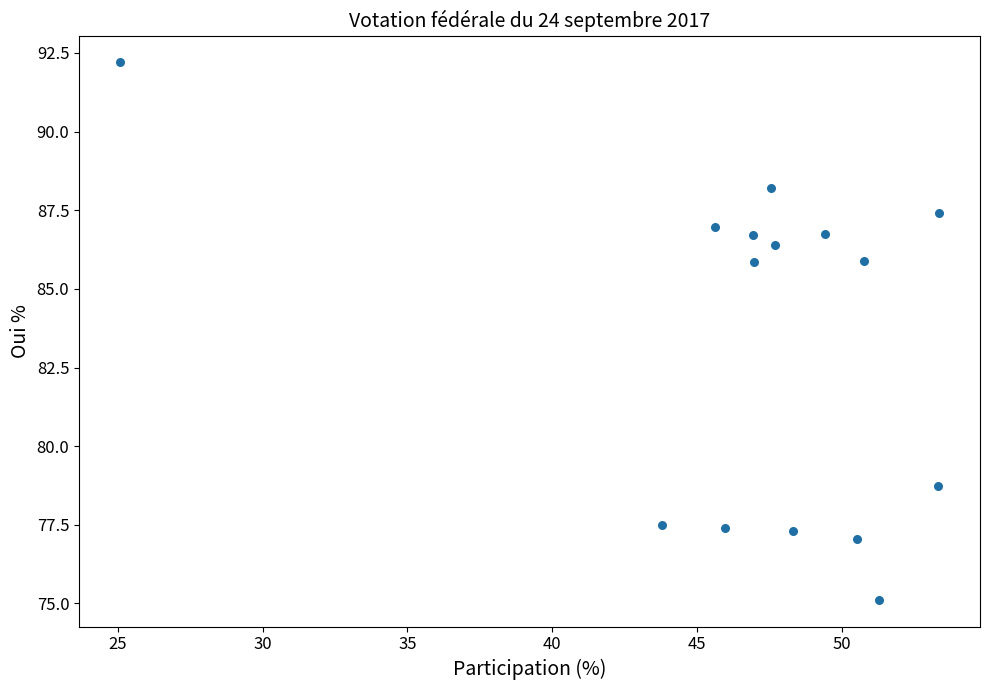

What is the range of X values (max minus min)?

28.3